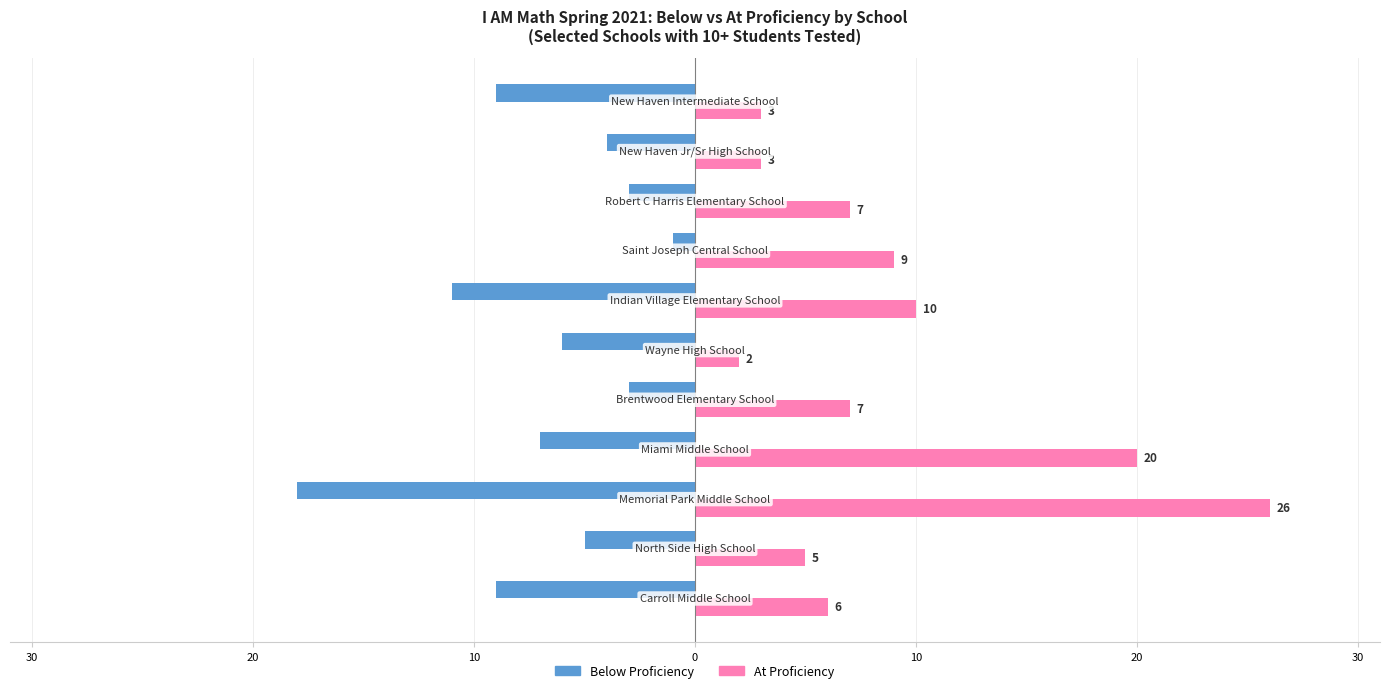

What are all the series names shown in the legend?

Below Proficiency, At Proficiency